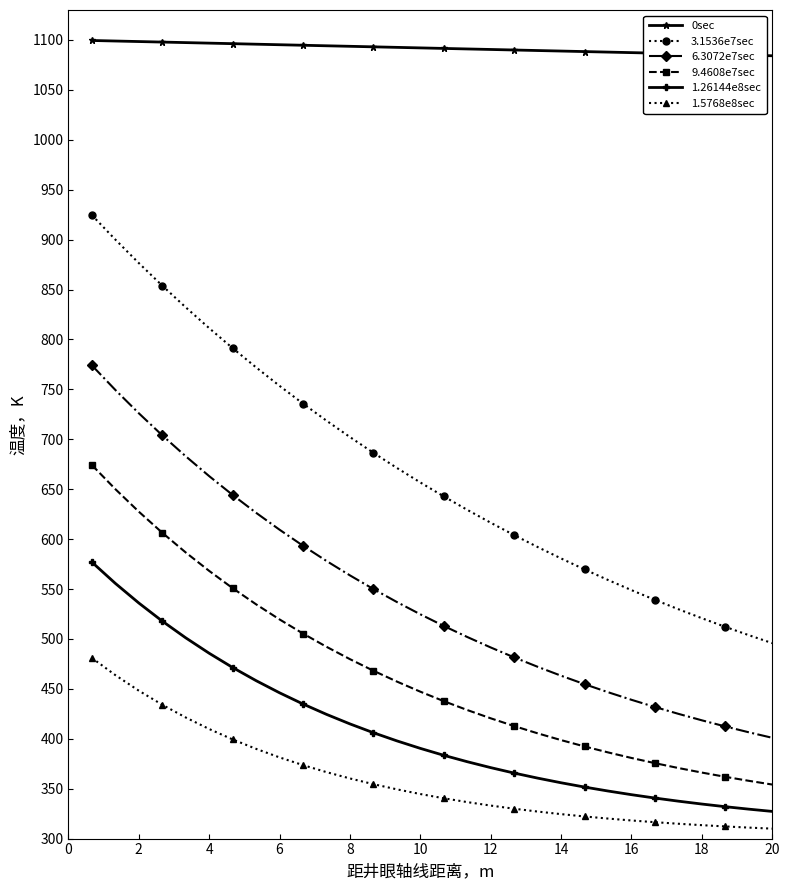

What is the smallest value displayed?

310.0